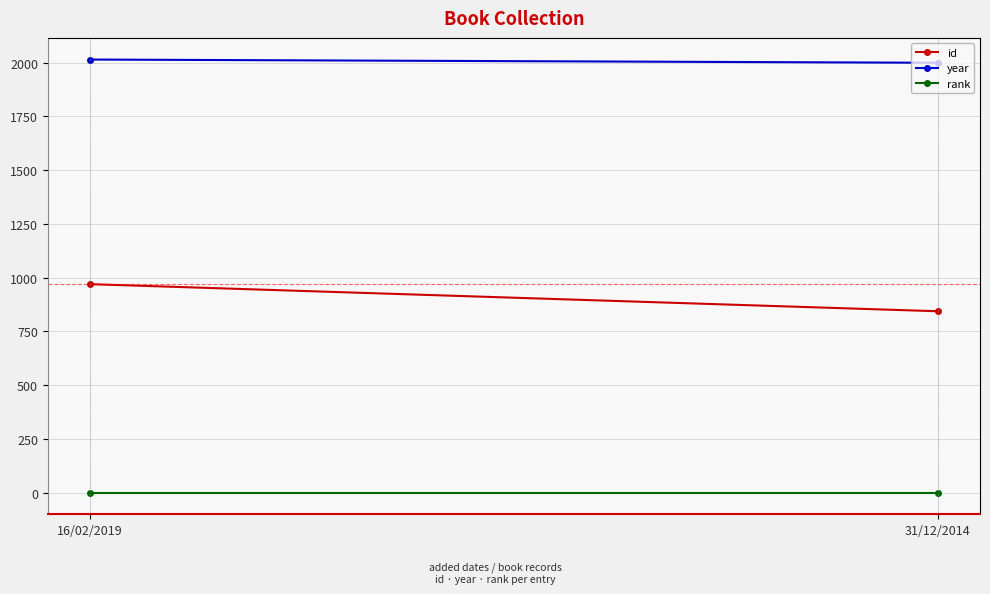

What is the sum of the id values at 31/12/2014 and 16/02/2019?

1814